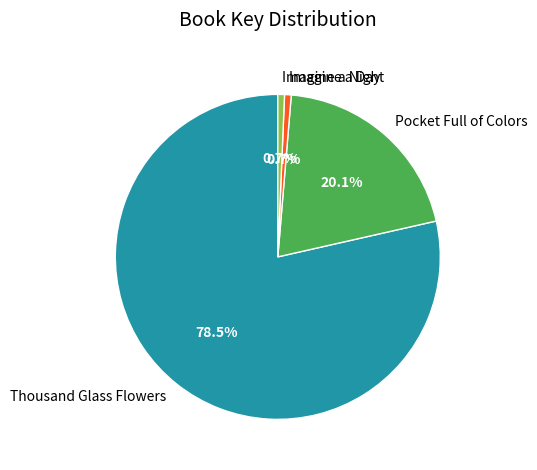

Which has a higher value, Thousand Glass Flowers or Imagine a Night?

Thousand Glass Flowers